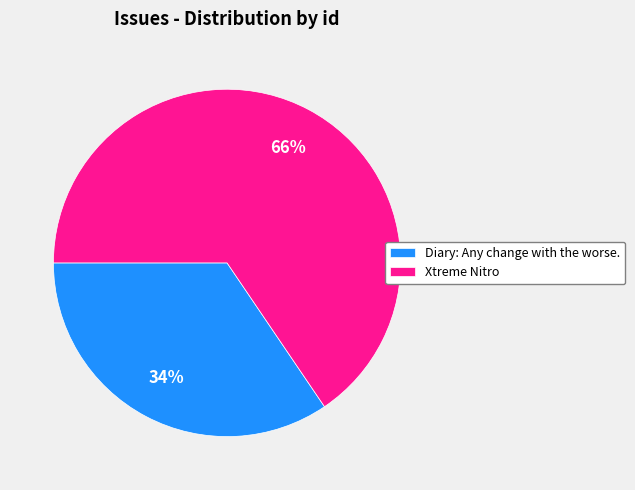

To the nearest percent, what percentage of the pie is Xtreme Nitro?

66%